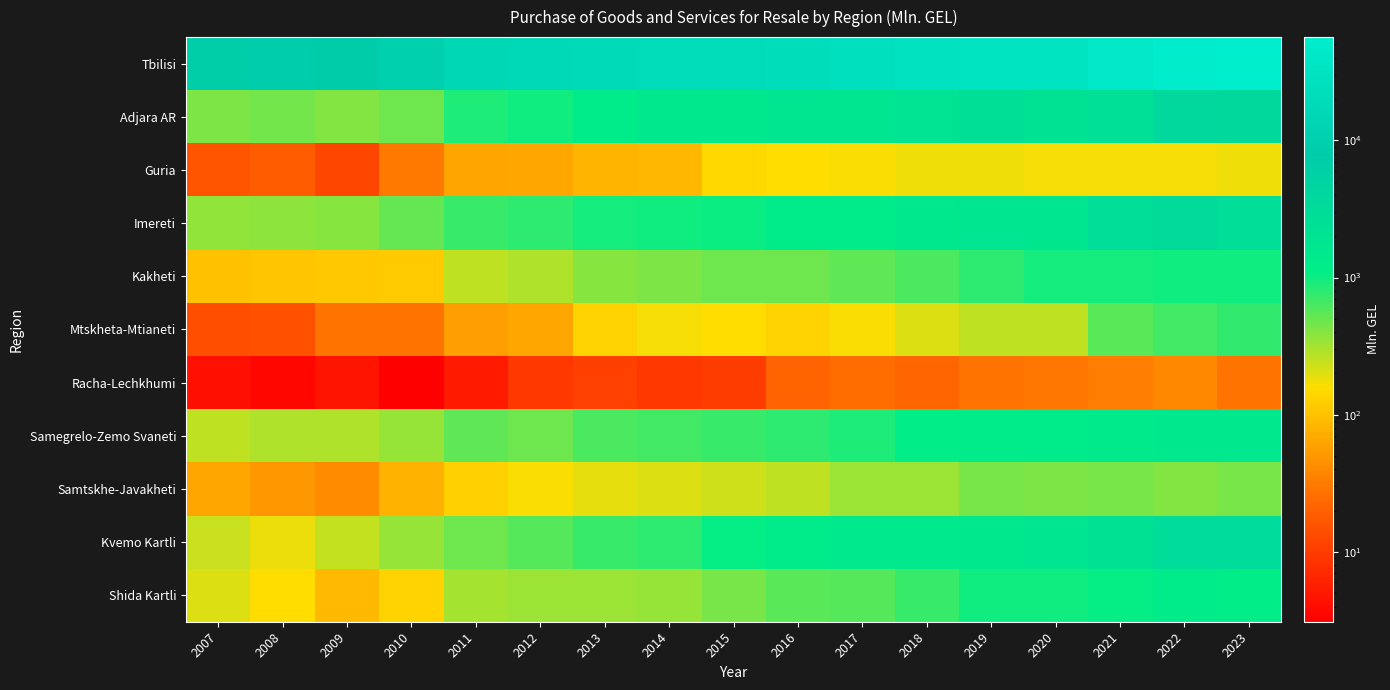

What is the smallest value displayed?

3.0